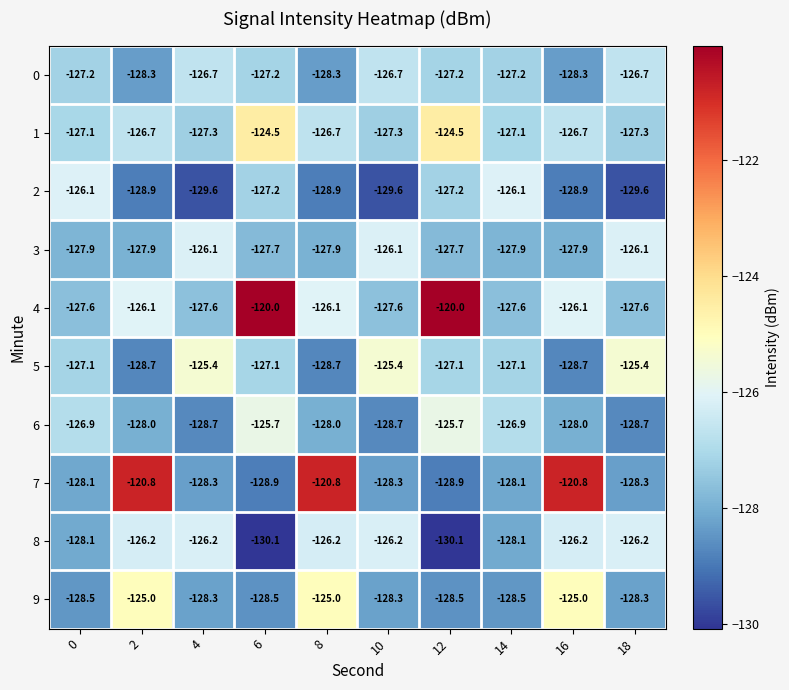

True or false: 3 has a value of -67.2 at 18.

False